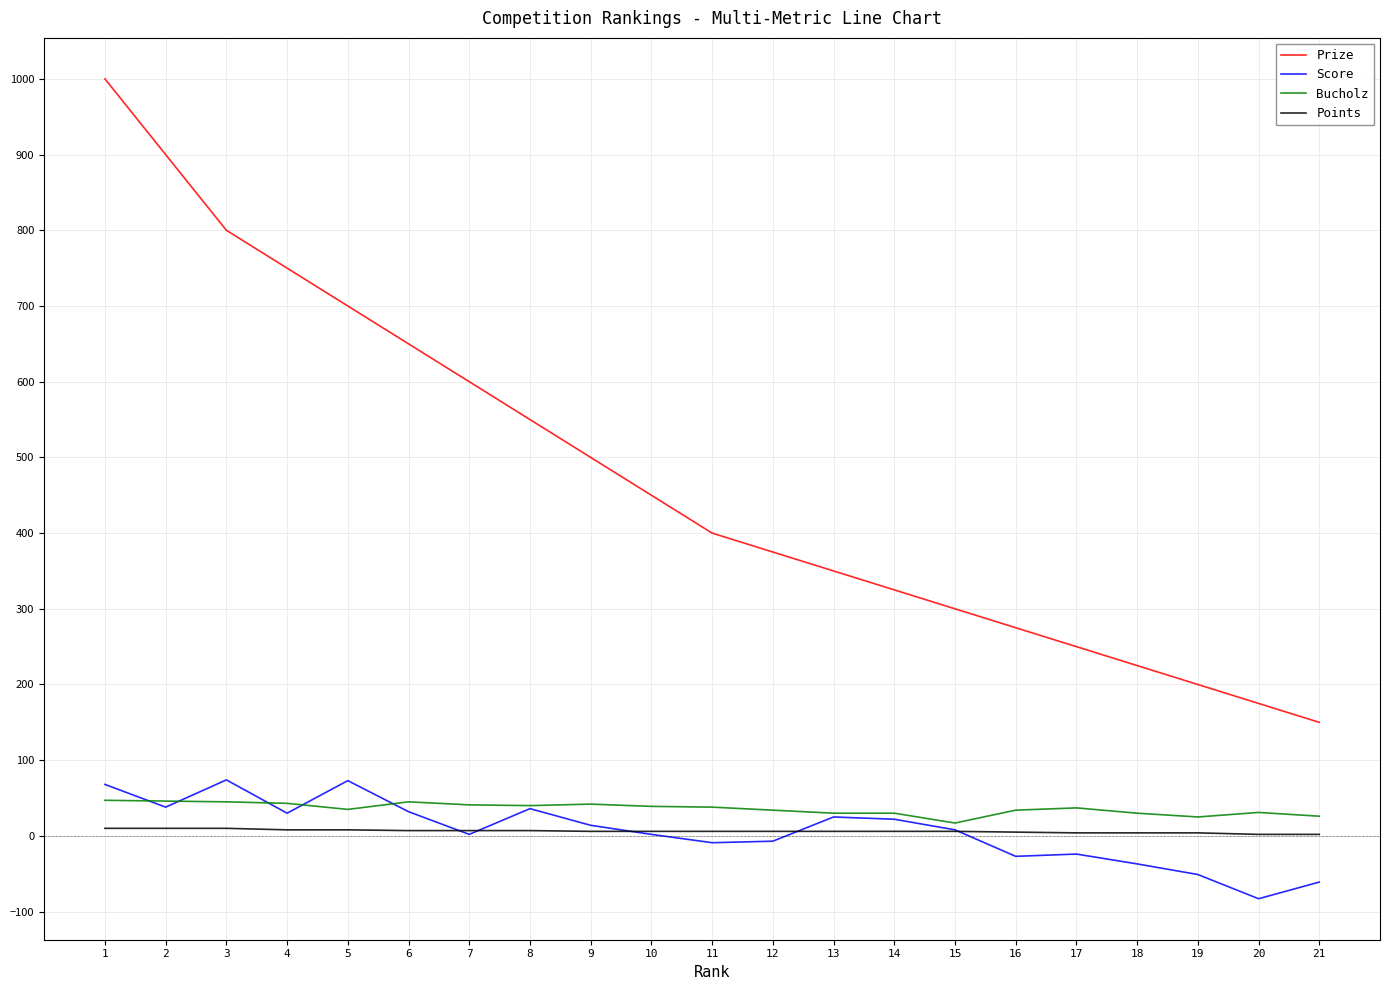

True or false: Prize and Bucholz intersect in this chart.

False